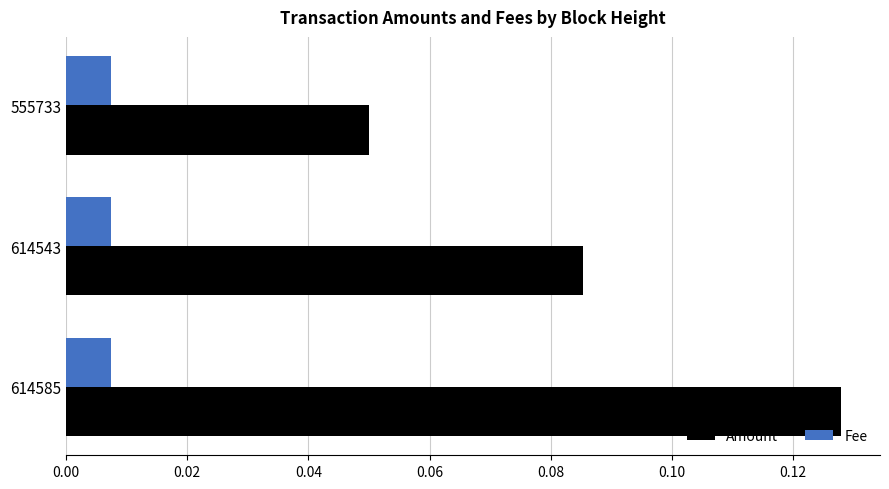

True or false: Amount has a value of 0.0 at 614585.

False